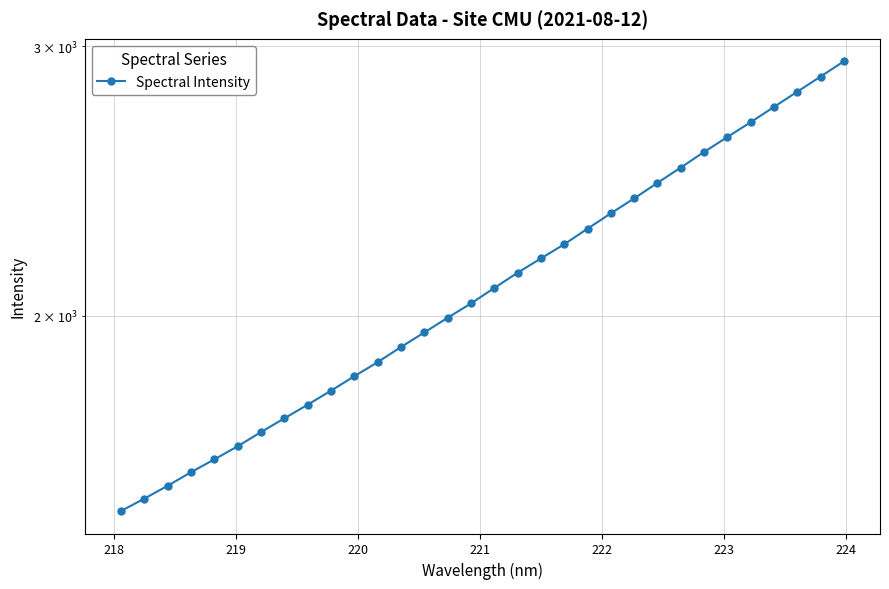

What is the value of the 12th point from the left?

1865.8